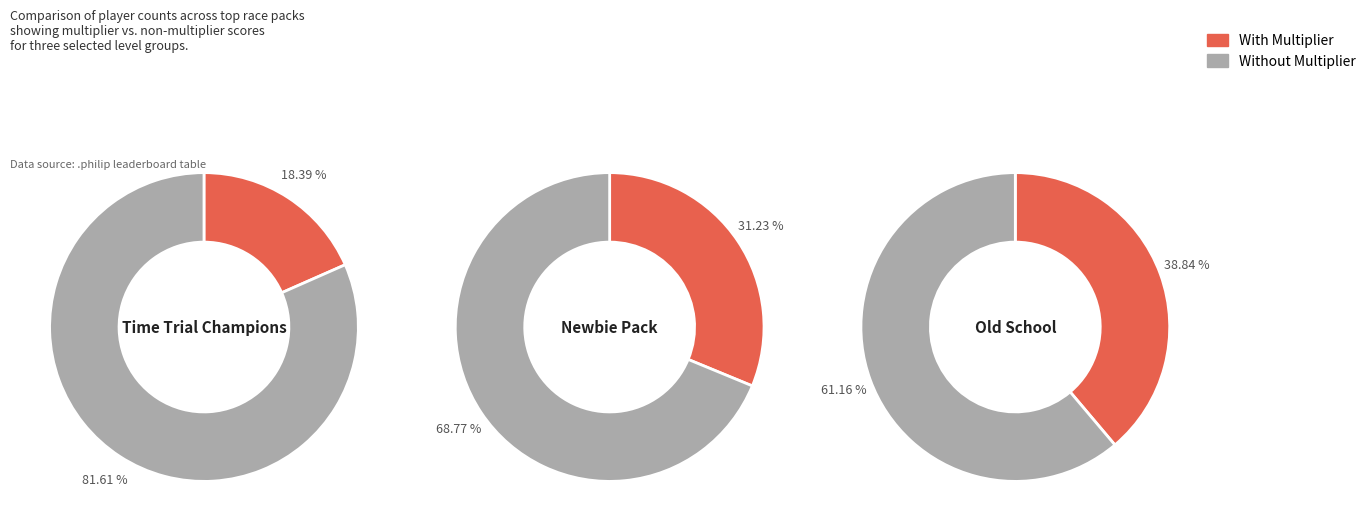

How many segments does this pie chart have?

3